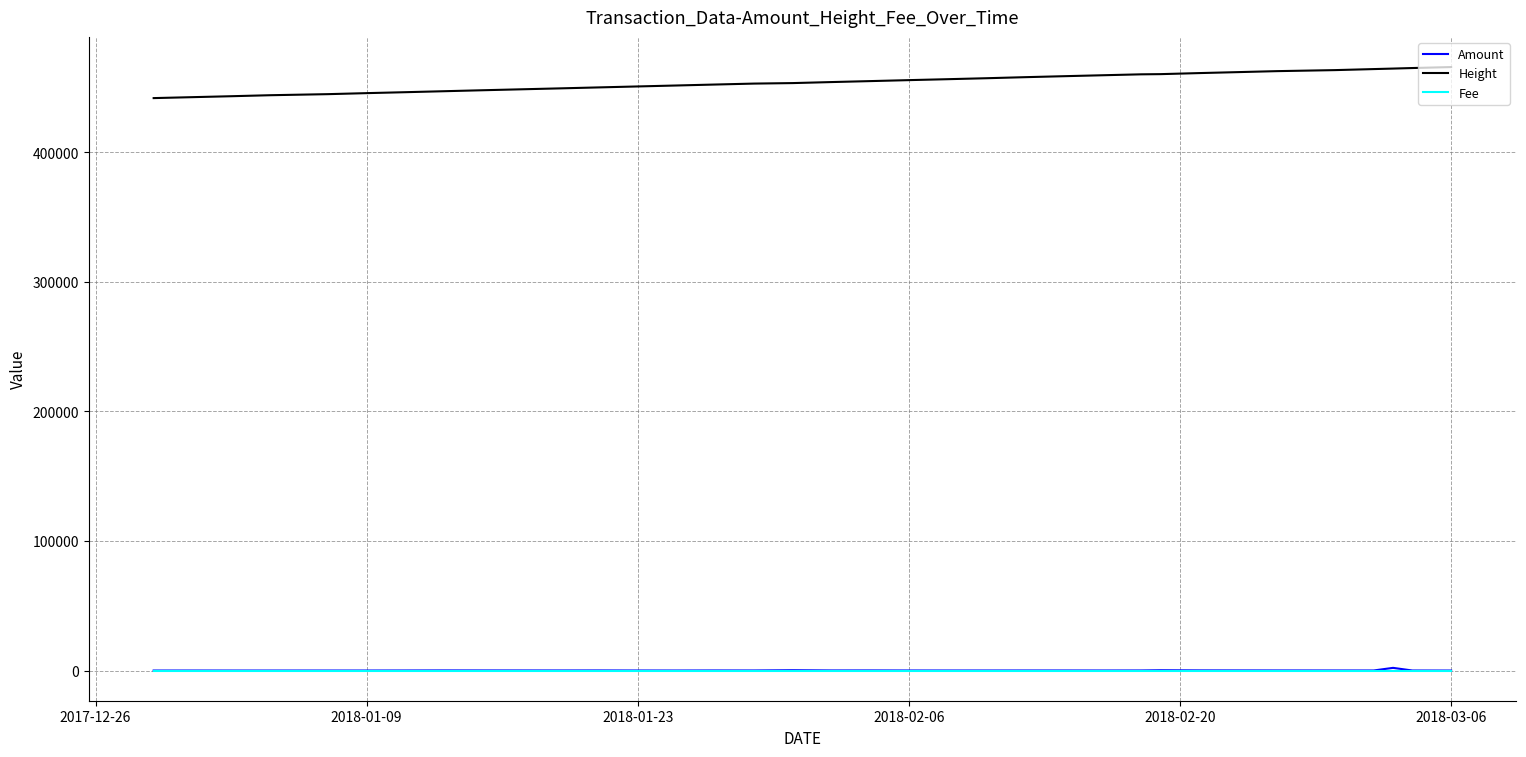

True or false: Height and Amount cross at least once.

False